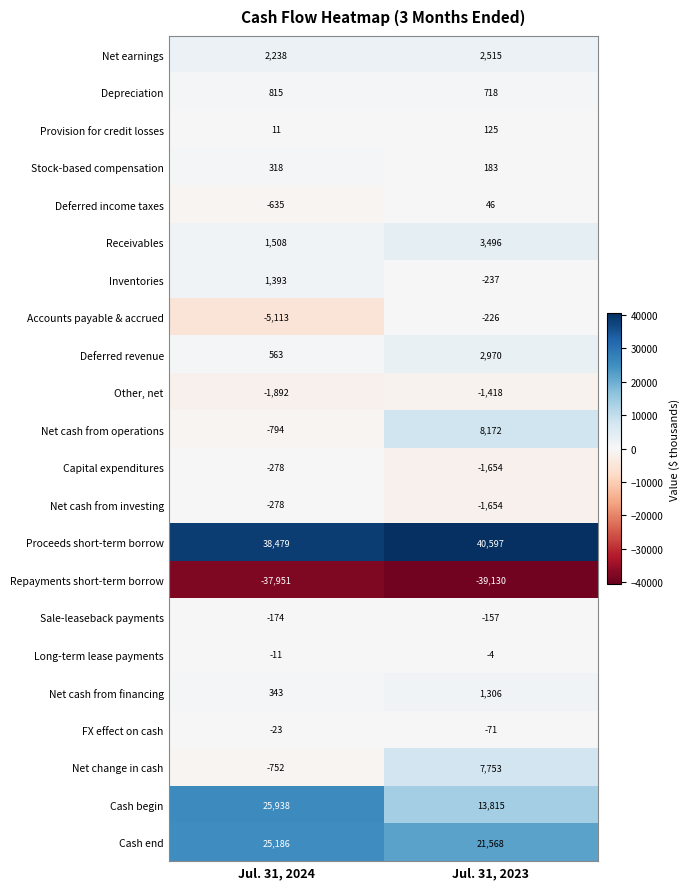

Which series changed the most between Jul. 31, 2024 and Jul. 31, 2023?

Cash begin